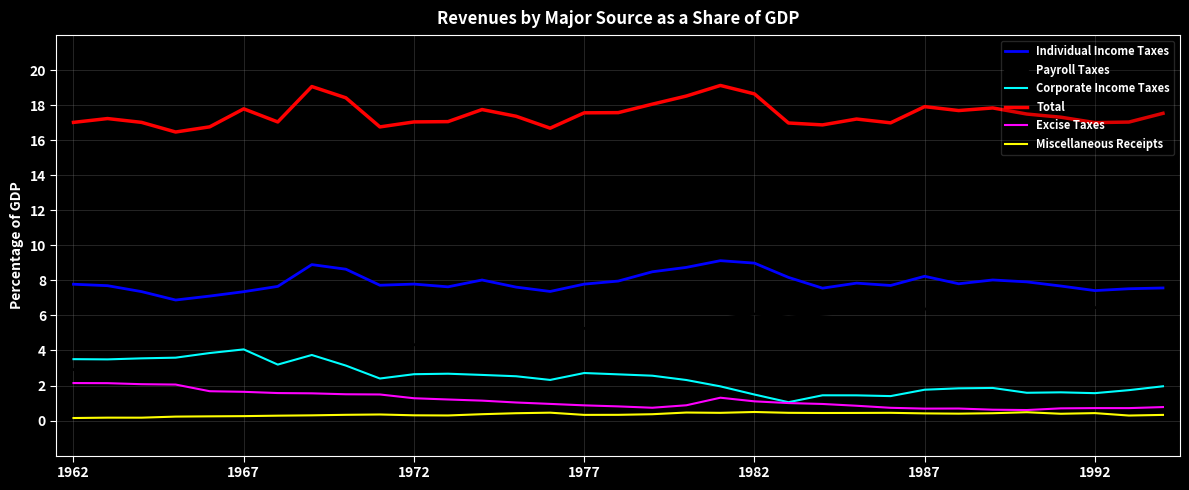

Which series has the largest total across all categories?

Total